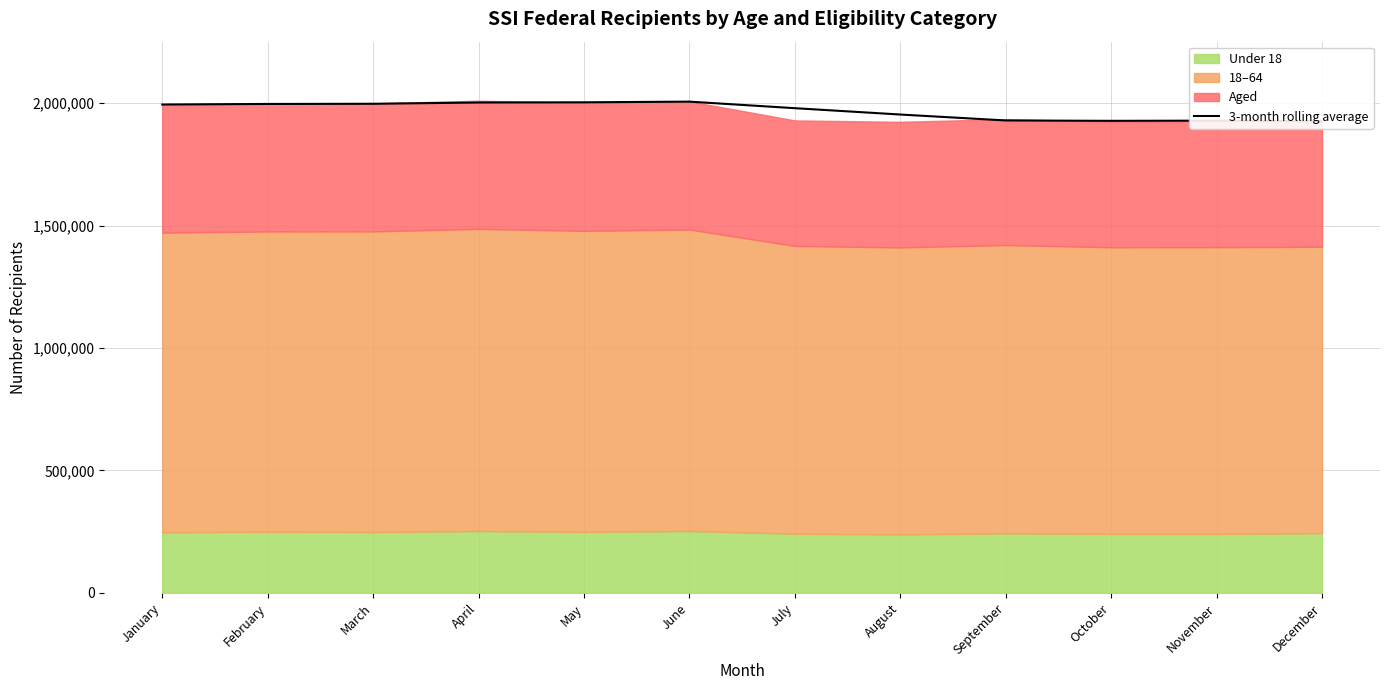

At which category does the data reach its first local peak?

June